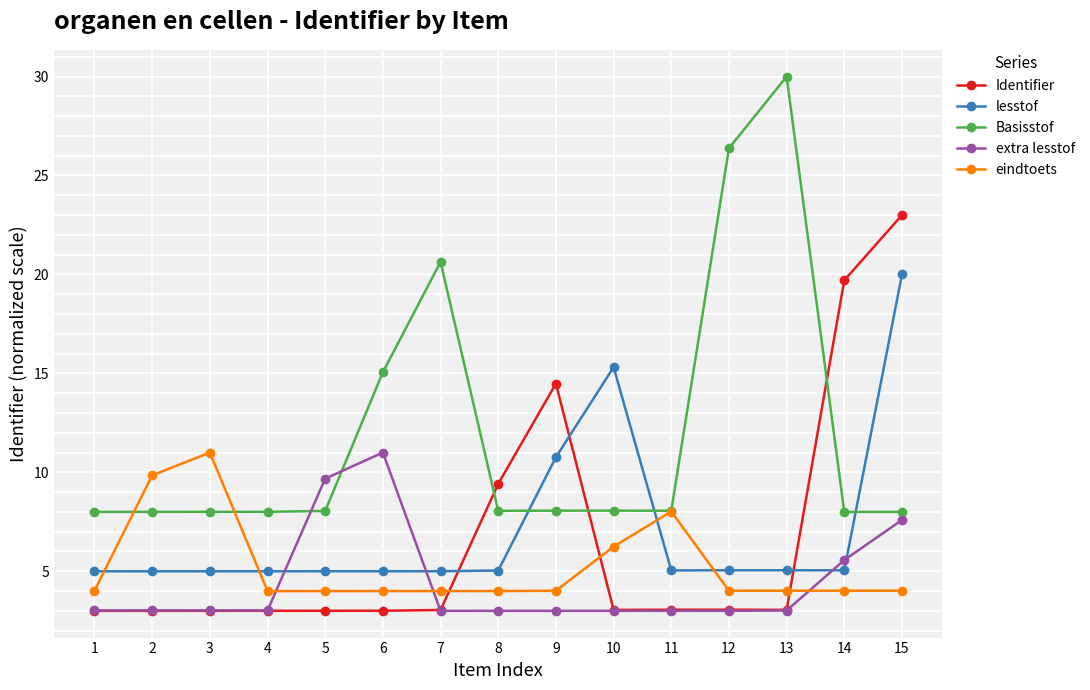

Which series has the largest total across all categories?

Basisstof